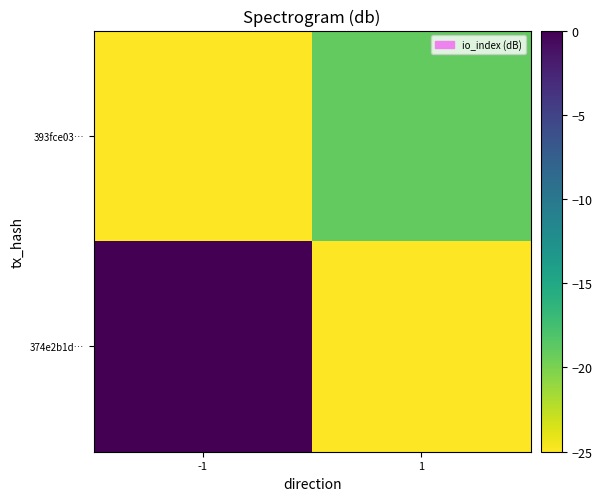

List the series in order of their overall mean, highest first.

374e2b1d…, 393fce03…